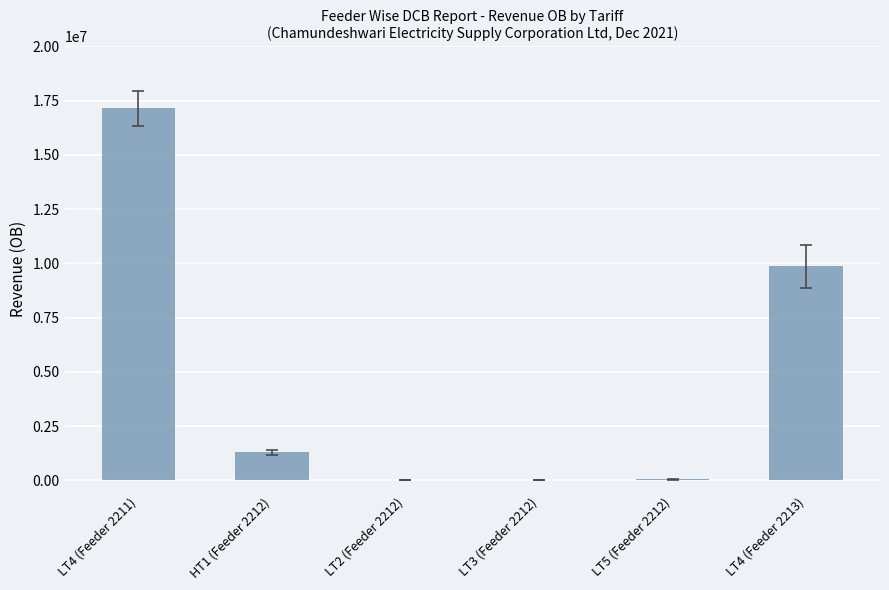

Where is the data nearest to the value 8570659?

LT4 (Feeder 2213)